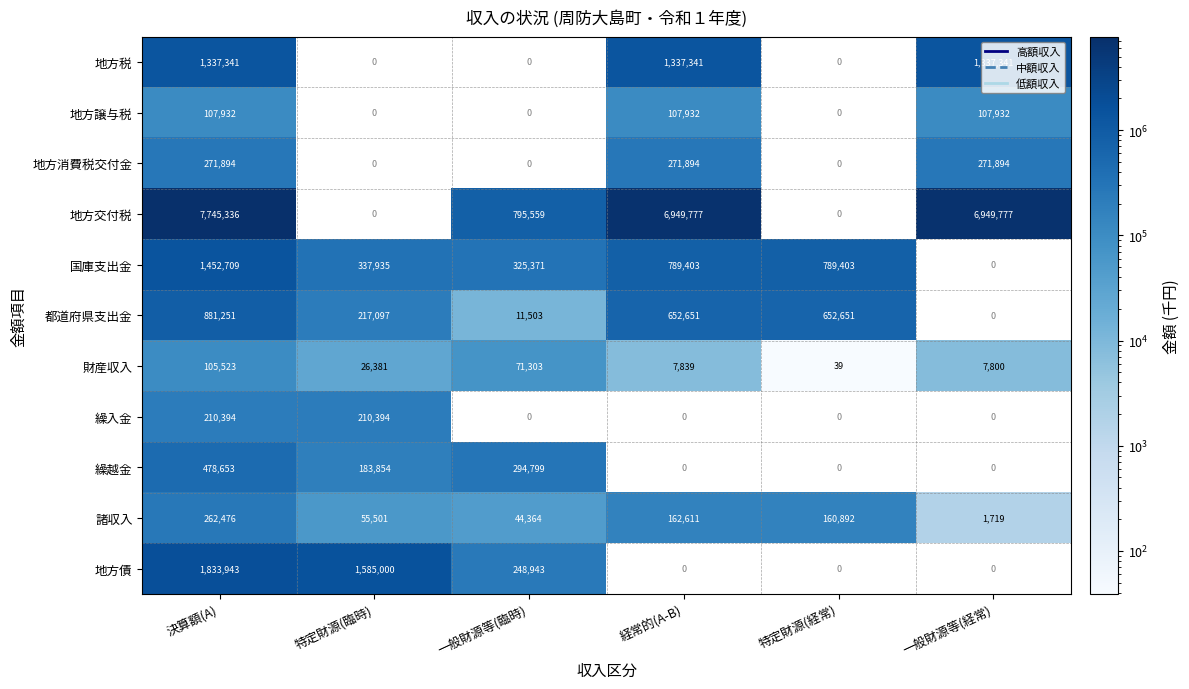

What is the smallest value displayed?

39.0